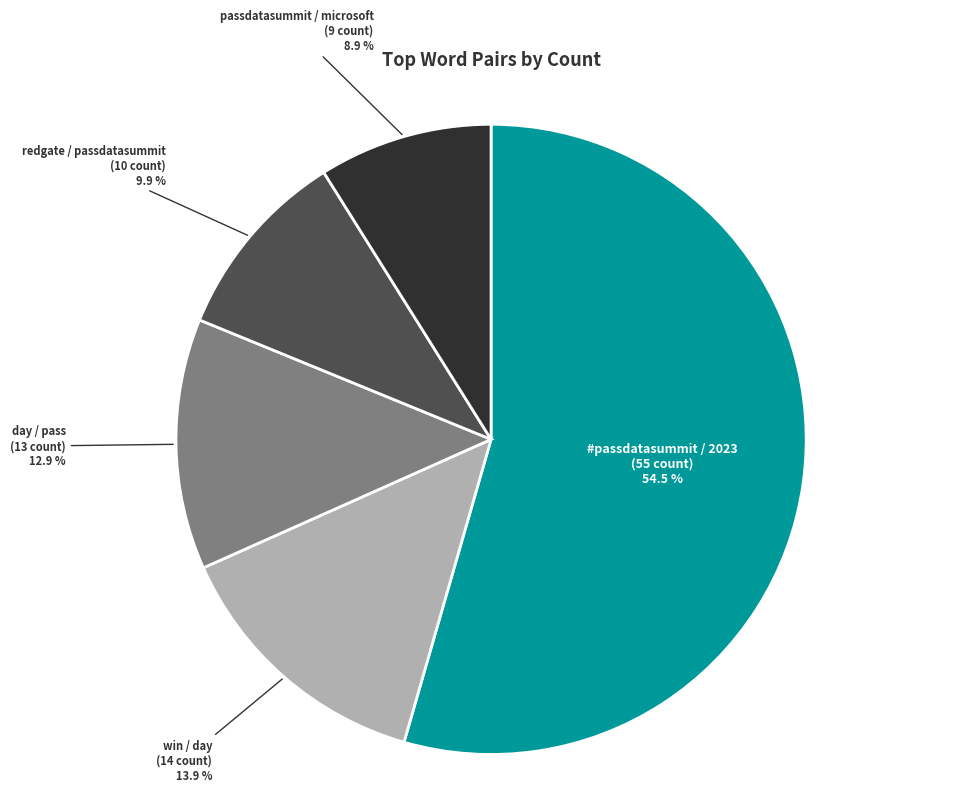

What percentage do day / pass and redgate / passdatasummit together represent?

22.8%